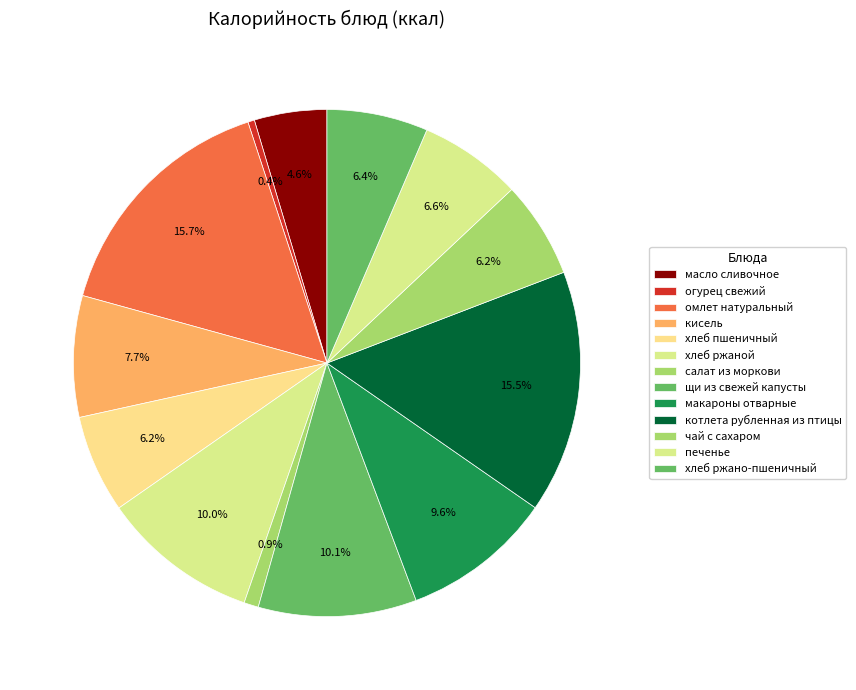

To the nearest percent, what percentage of the pie is печенье?

7%